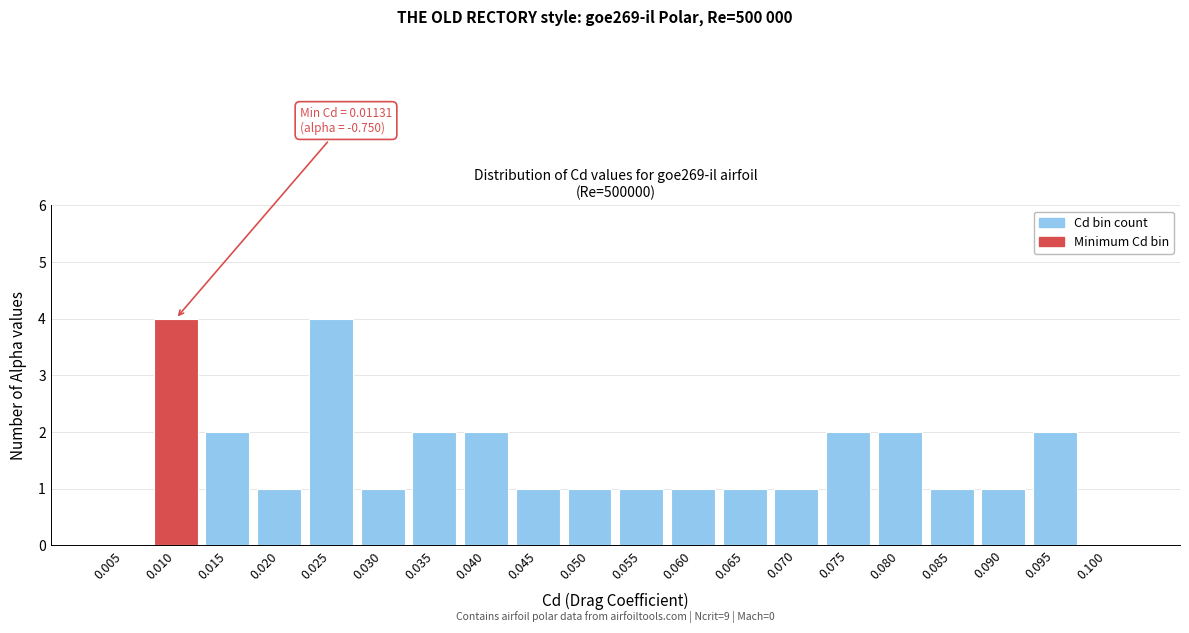

Reading right to left, list all the values displayed in this chart.

0.100=0	0.095=2	0.090=1	0.085=1	0.080=2	0.075=2	0.070=1	0.065=1	0.060=1	0.055=1	0.050=1	0.045=1	0.040=2	0.035=2	0.030=1	0.025=4	0.020=1	0.015=2	0.010=4	0.005=0